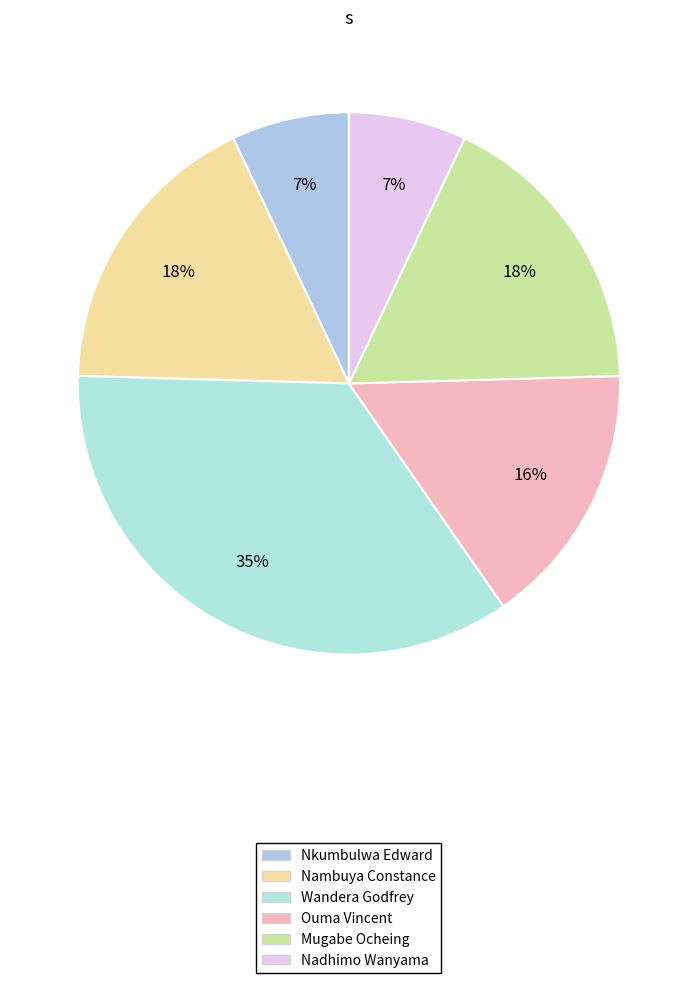

True or false: Nambuya Constance accounts for 26% of the total.

False